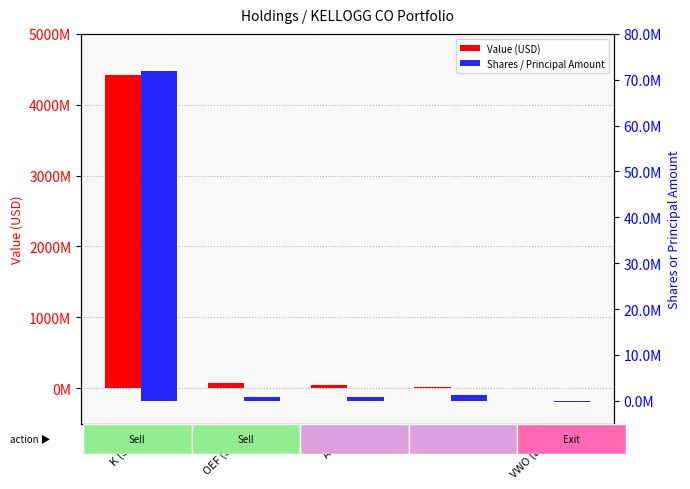

Reading left to right, what are all the values shown in this chart?

Value (USD): 4426880000	78153000	44440000	14273000	0
Shares / Principal Amount: 71864928	886493	754500	1219931	-327100